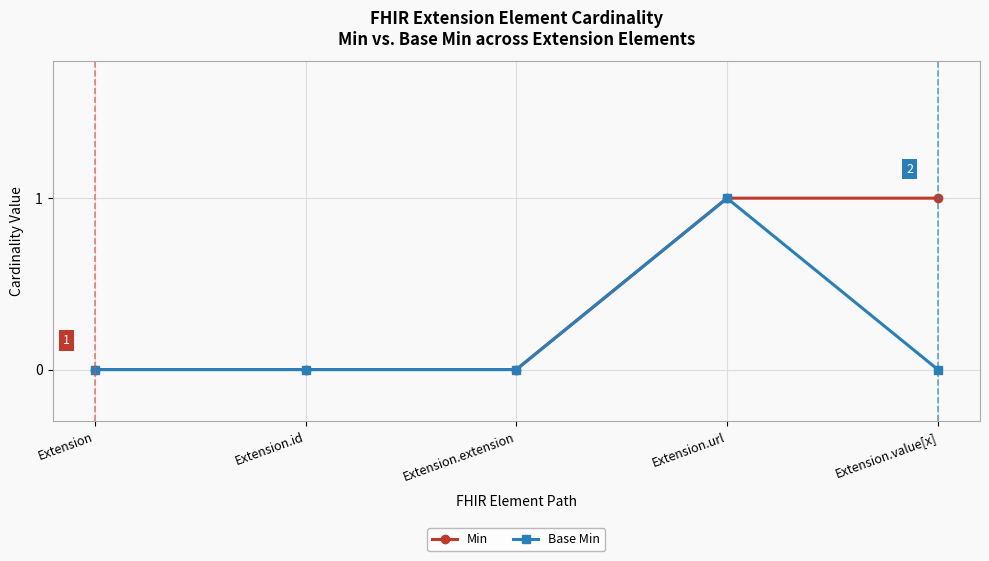

What position from the right is Extension.extension?

3